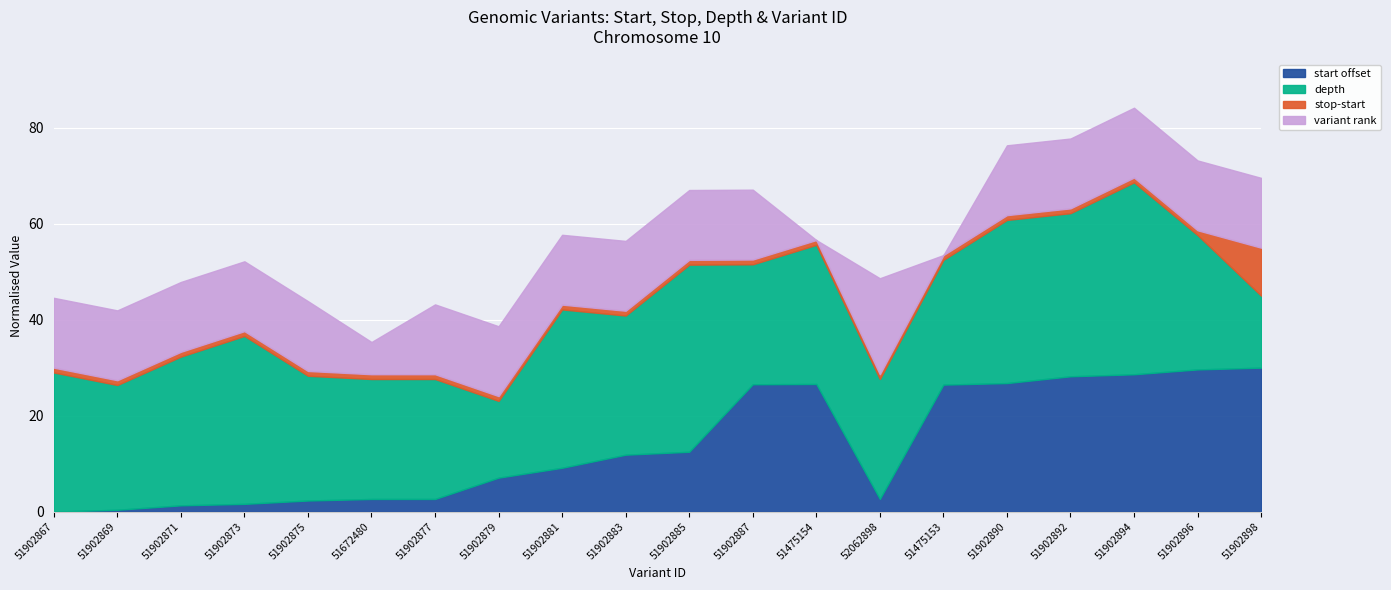

What is the highest value of the depth series?

40